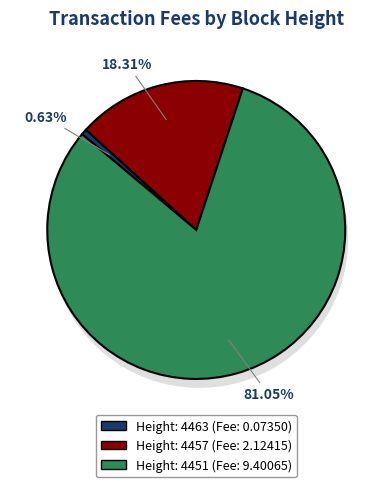

Is it true that 4457 is 18% of the pie?

True